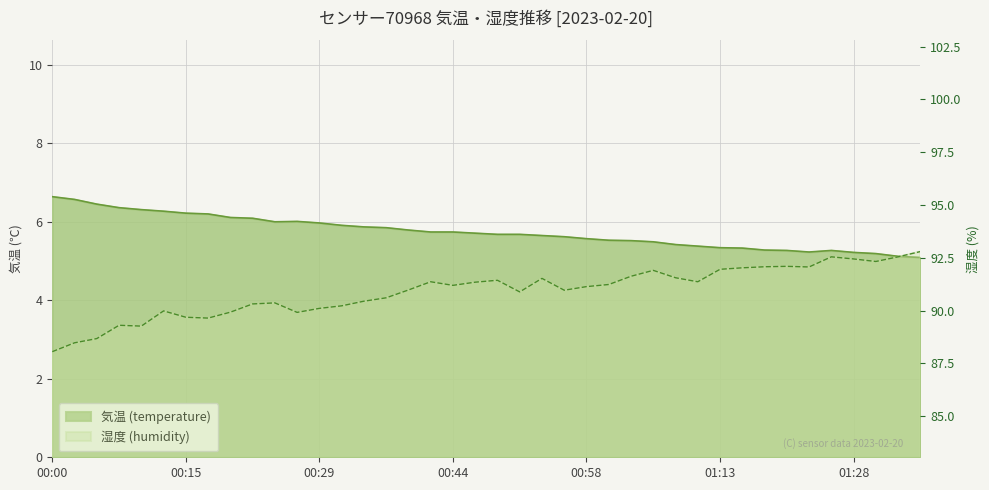

What is the total value across all series at 00:22?

96.4